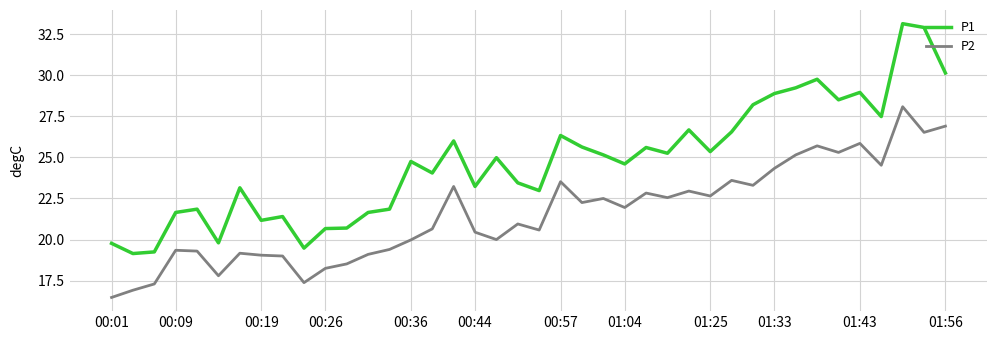

Which series has the largest total across all categories?

P1